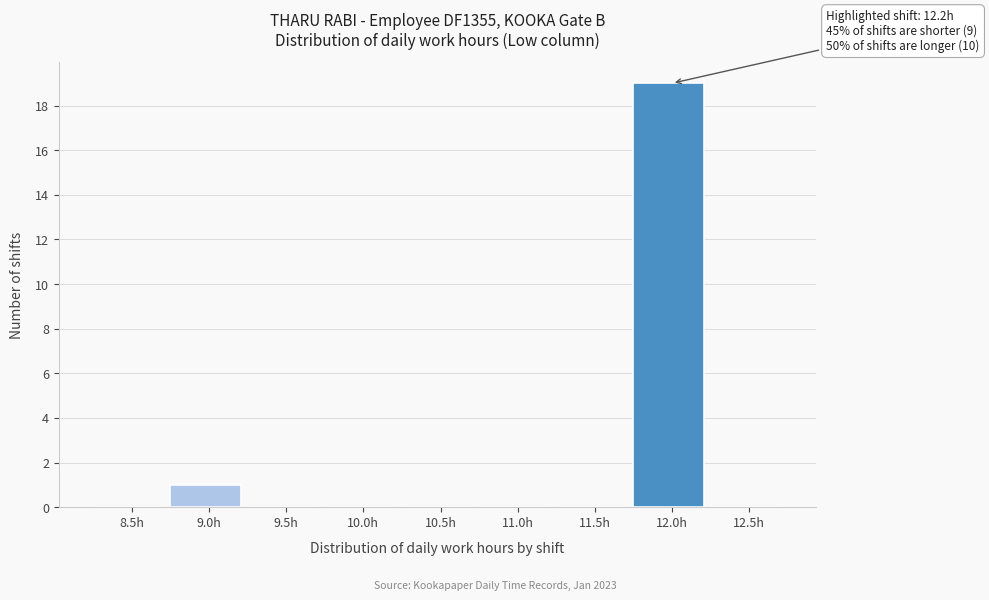

Reading left to right, transcribe all the data shown in this chart.

8.5h=0	9.0h=1	9.5h=0	10.0h=0	10.5h=0	11.0h=0	11.5h=0	12.0h=19	12.5h=0